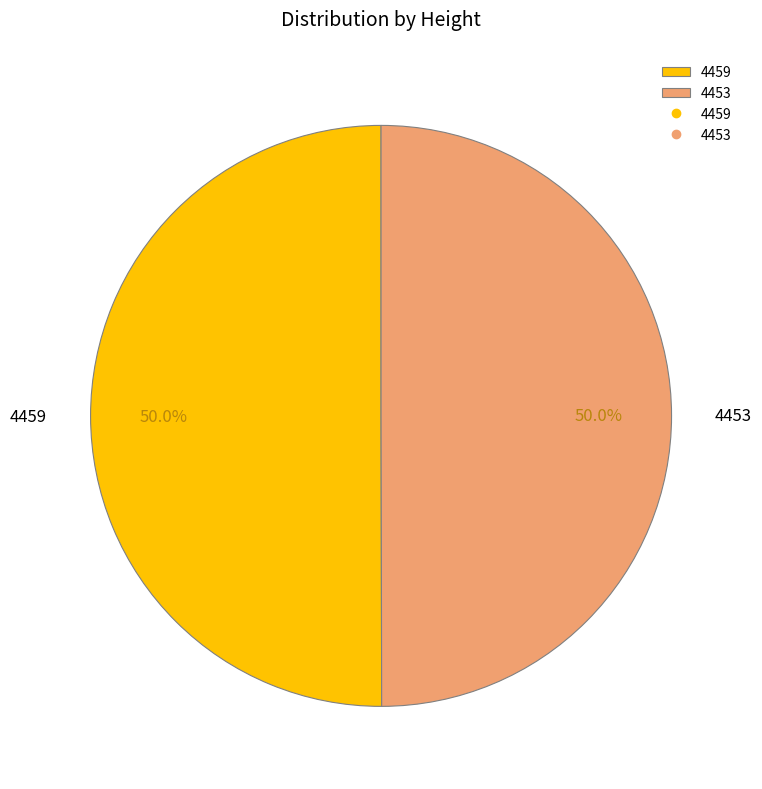

Is it true that 4453 is 40% of the pie?

False